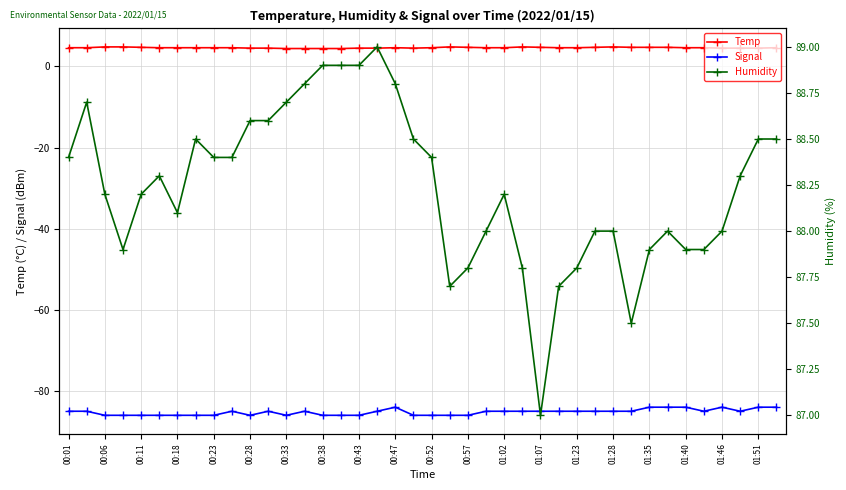

The value of Humidity at 21 is 126.8. True or false?

False